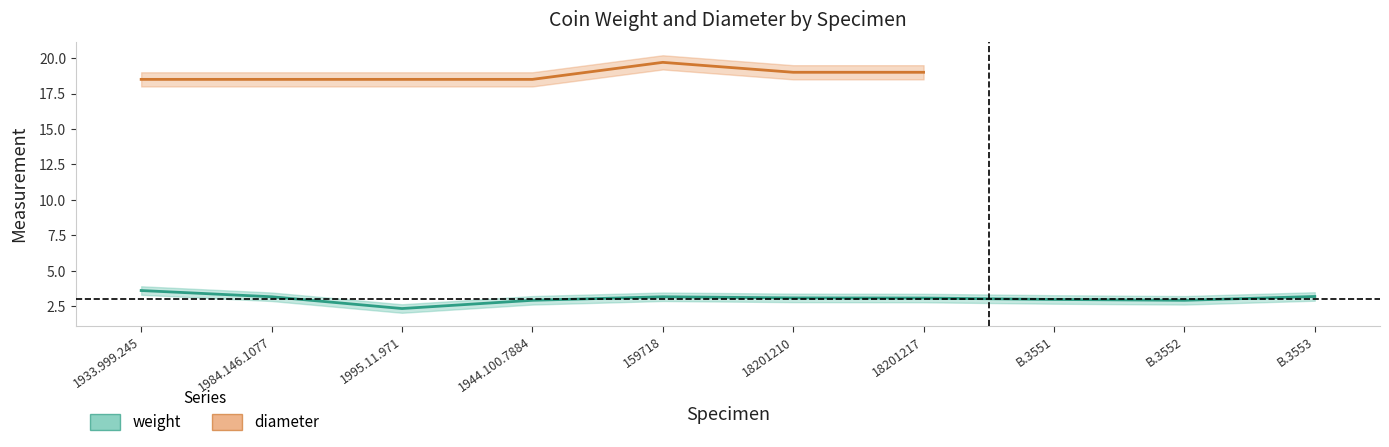

Rank the categories by value from lowest to highest.

1995.11.971, 1944.100.7884, B.3552, B.3551, 18201217, 18201210, 159718, 1984.146.1077, B.3553, 1933.999.245